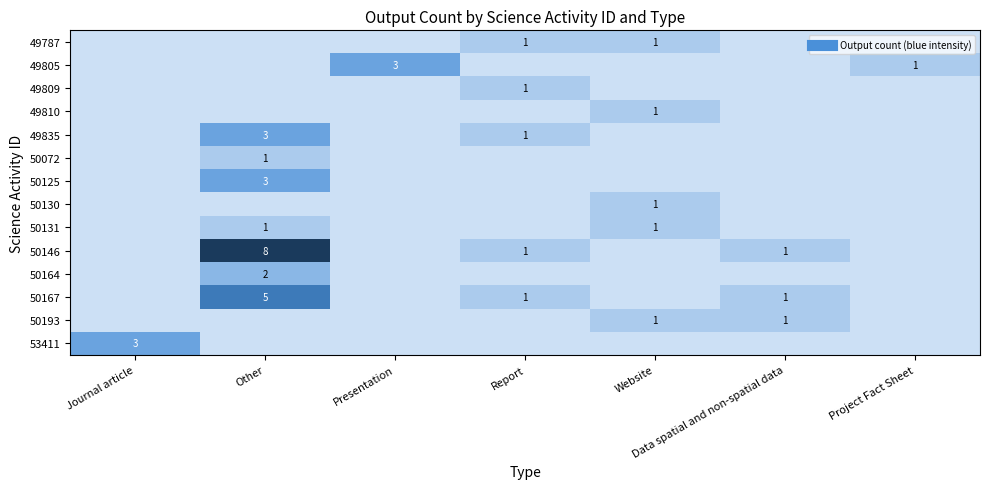

Which series has the largest range (max minus min)?

50146